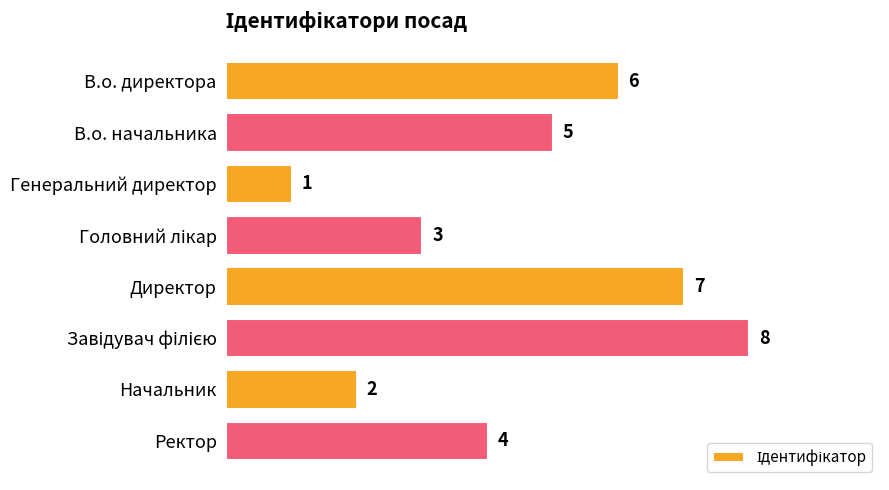

What is the value of the 3rd bar from the top?

1